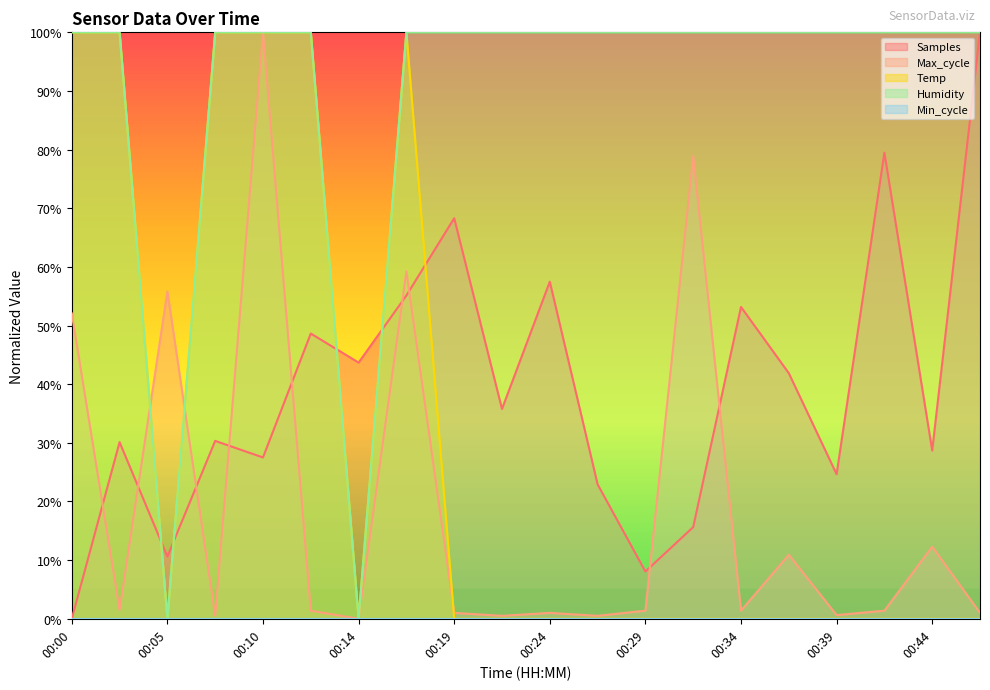

Rank the series by their maximum value, from lowest to highest.

Samples, Max_cycle, Temp, Humidity